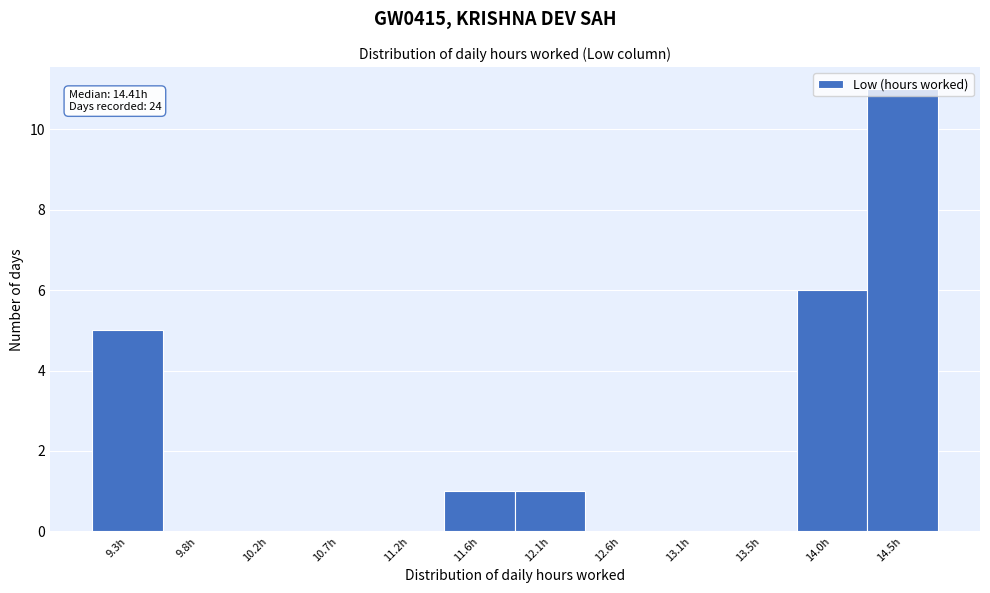

What is the maximum value shown in the chart?

11